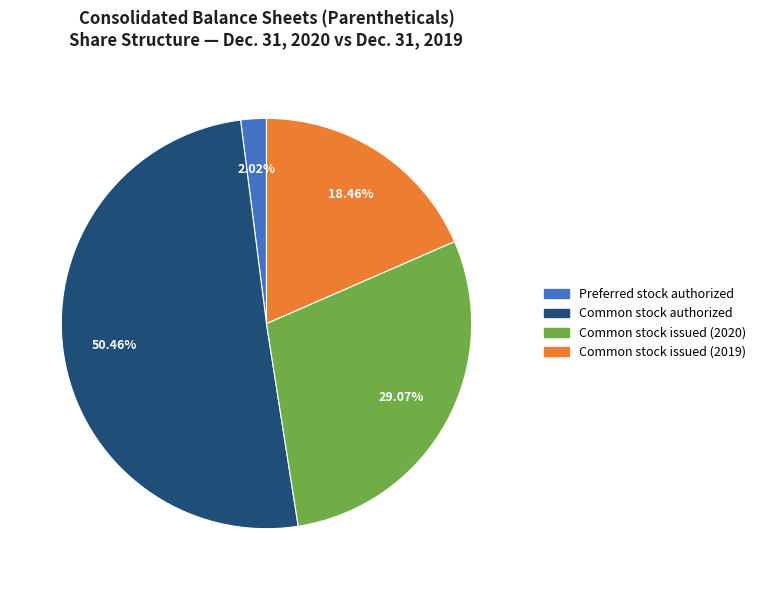

The Preferred stock authorized slice represents 2% of the pie. True or false?

True